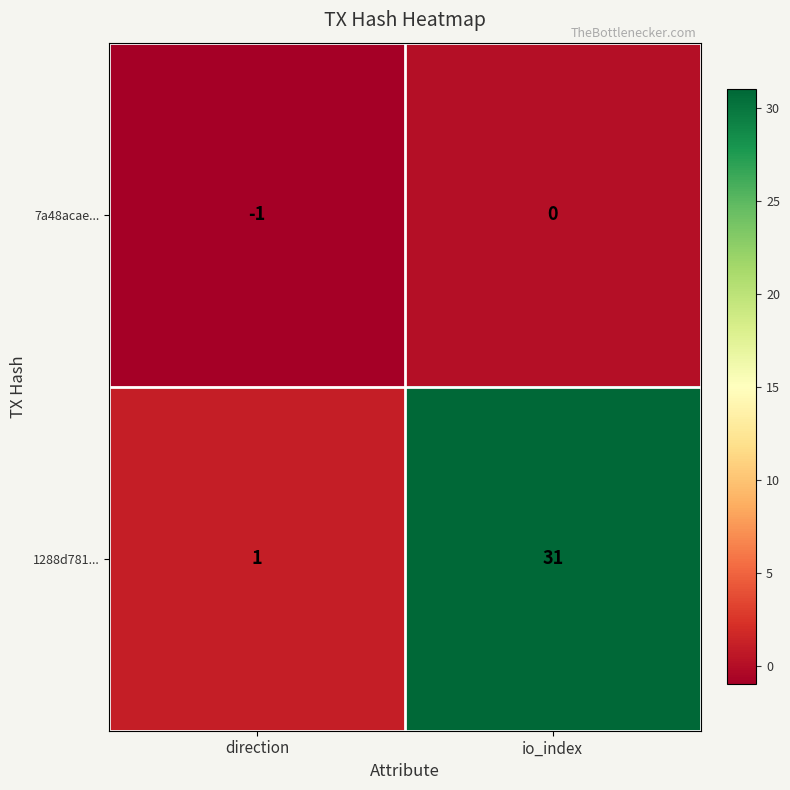

At how many categories does at least one series exceed 11?

1